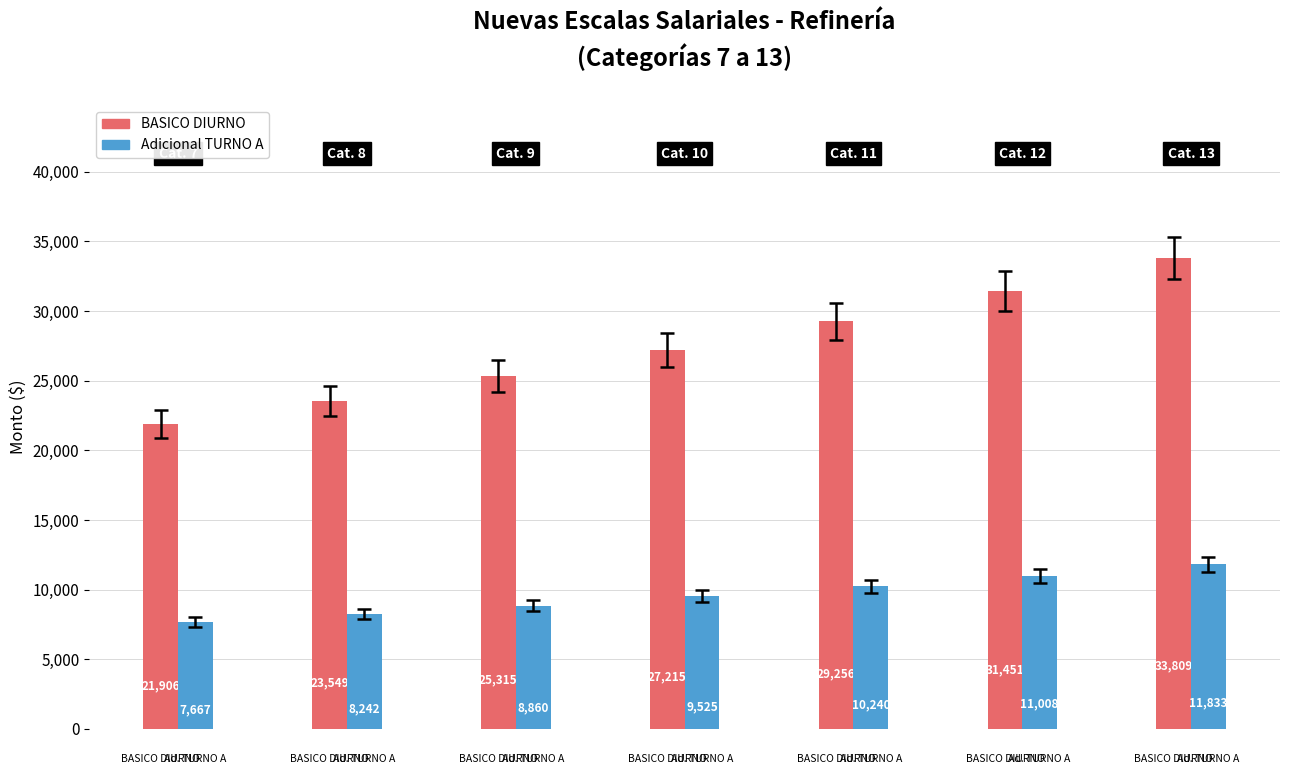

How many bars are there in total?

14